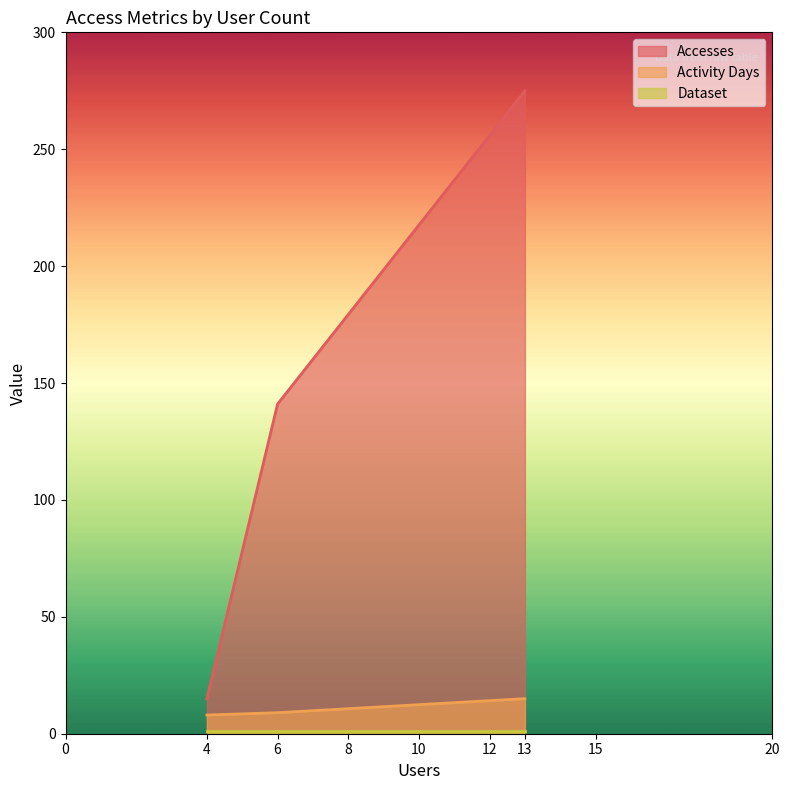

At 6, list the series in order from smallest to largest.

Dataset, Activity Days, Accesses